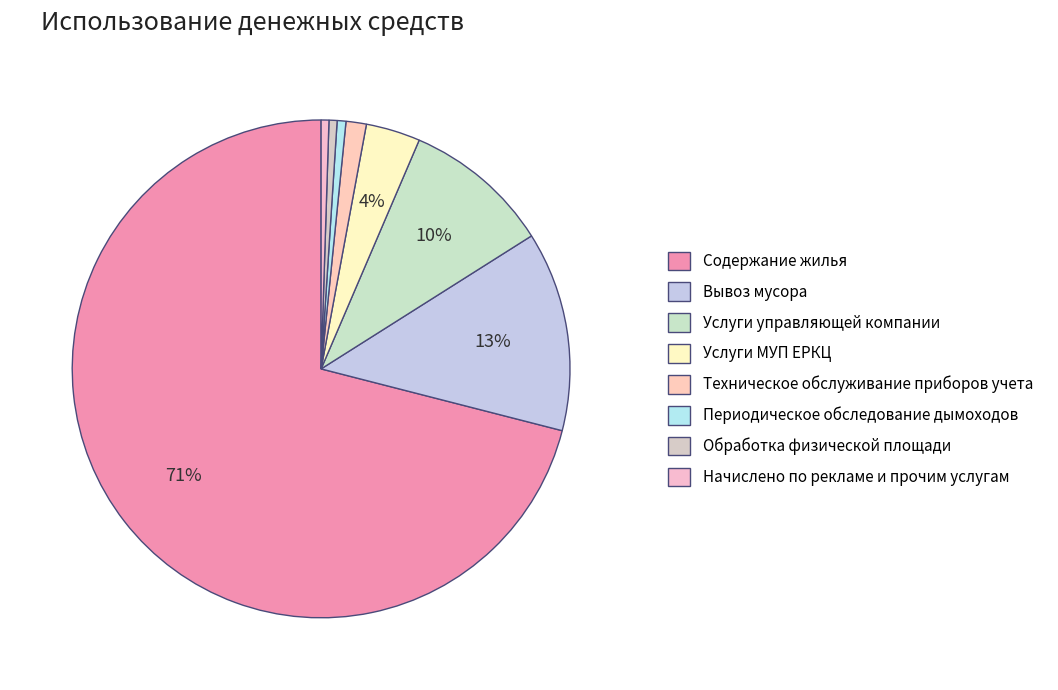

To the nearest percent, what is the average slice percentage?

12%